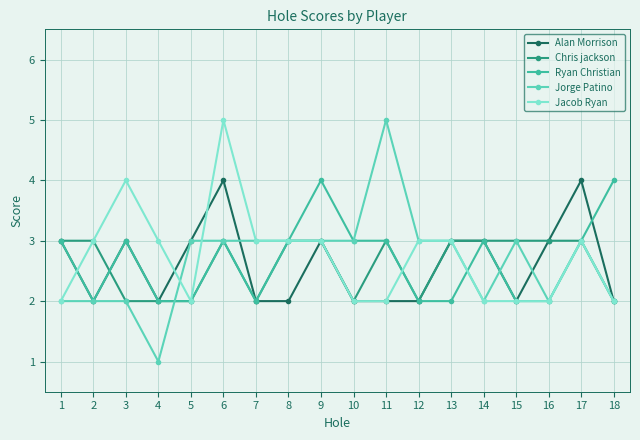

Between 5 and 18, which series saw the biggest shift?

Ryan Christian